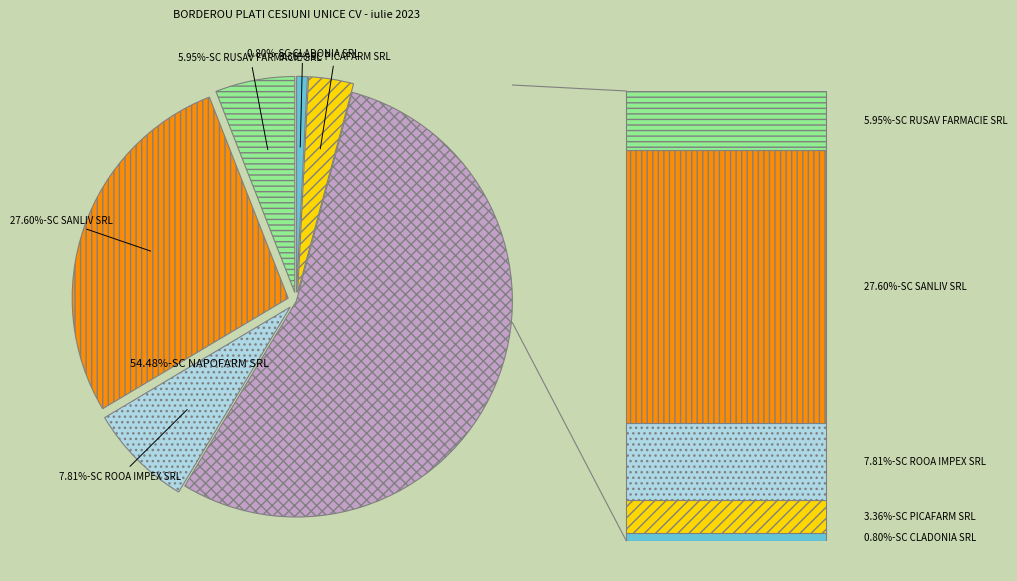

Which slice is the smallest?

SC CLADONIA SRL